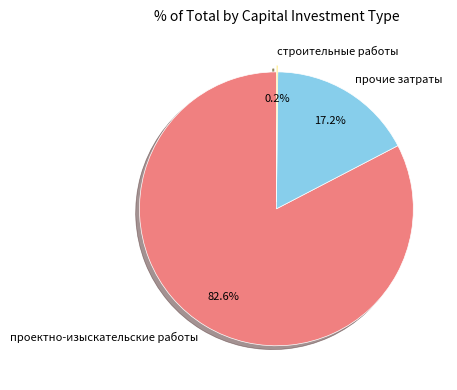

How much of the chart is everything except проектно-изыскательские работы?

17.2%